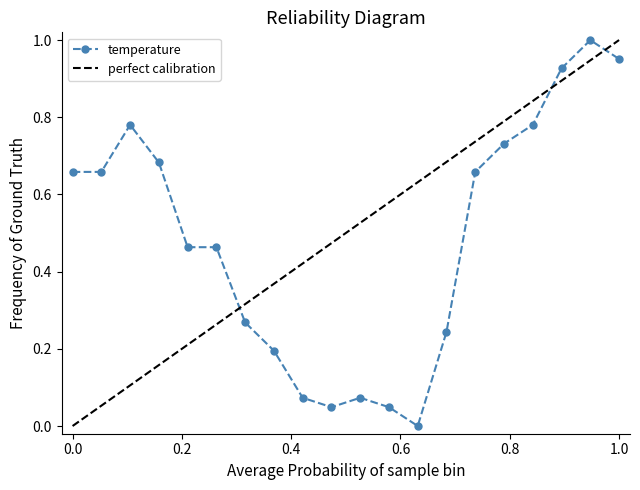

The value of temperature at 1.0 is 1.5. True or false?

False